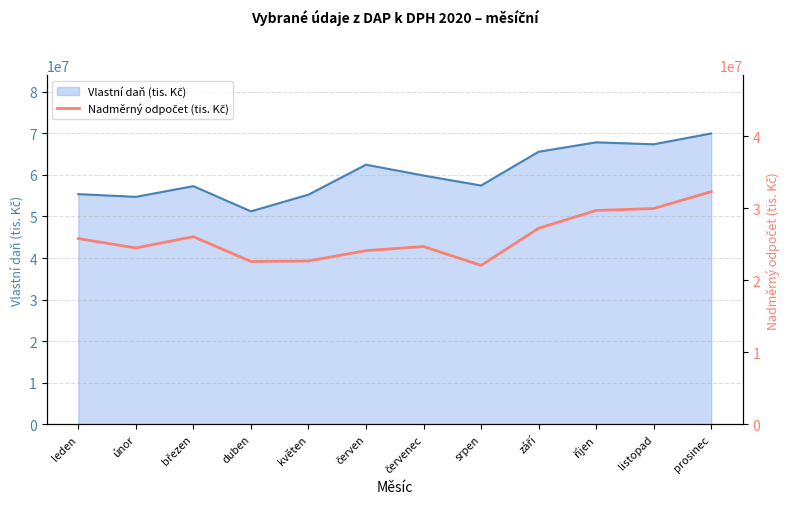

What position from the left is leden?

1